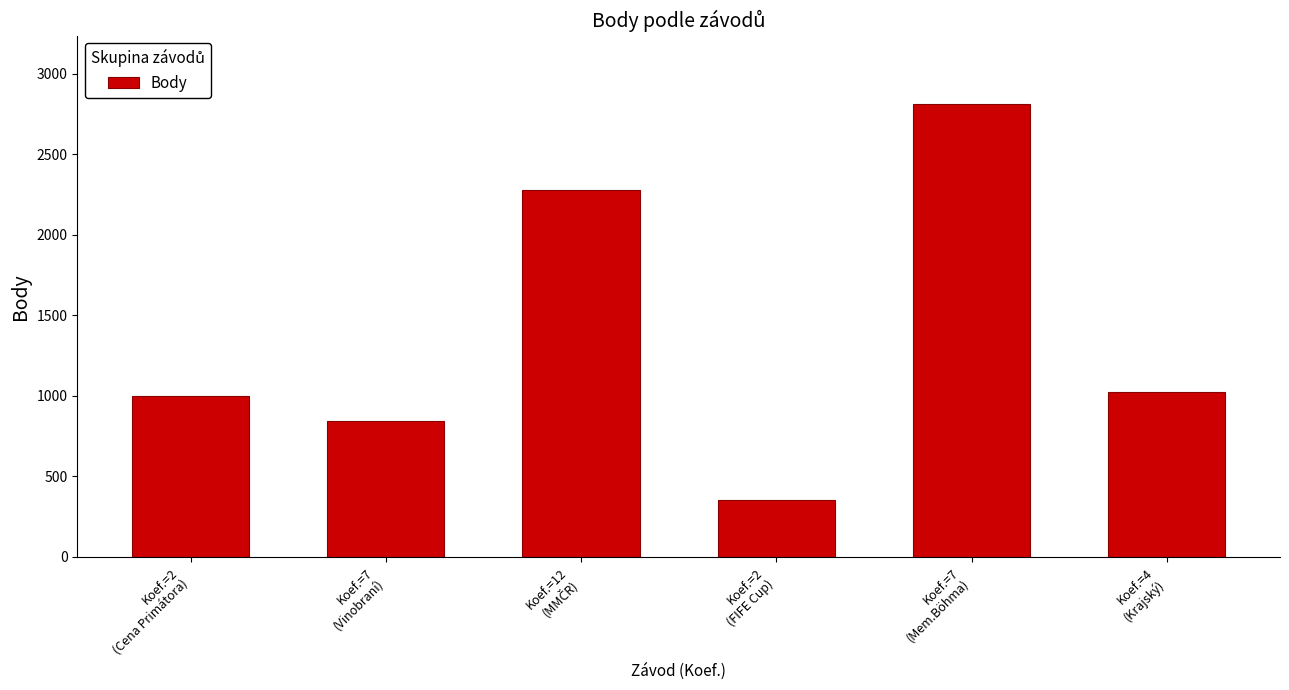

The value at Koef.=2
(Cena Primátora) is 998. True or false?

True